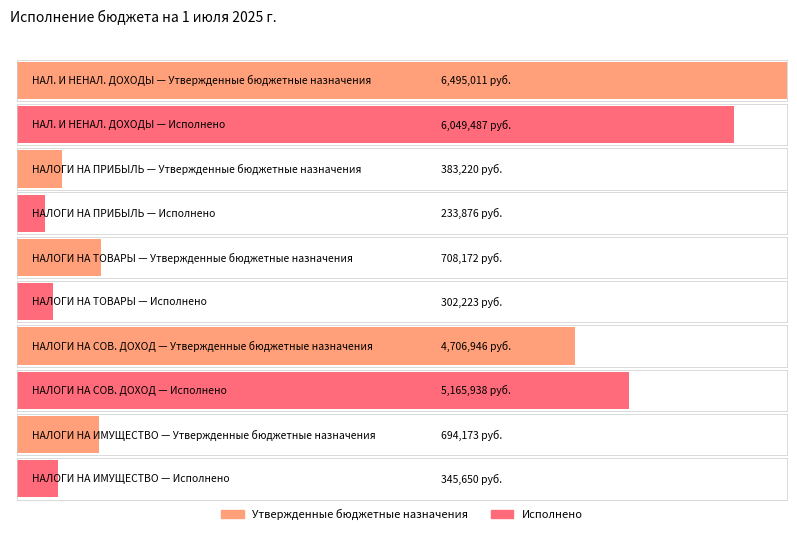

What is the maximum value for Утвержденные бюджетные назначения?

6495011.0